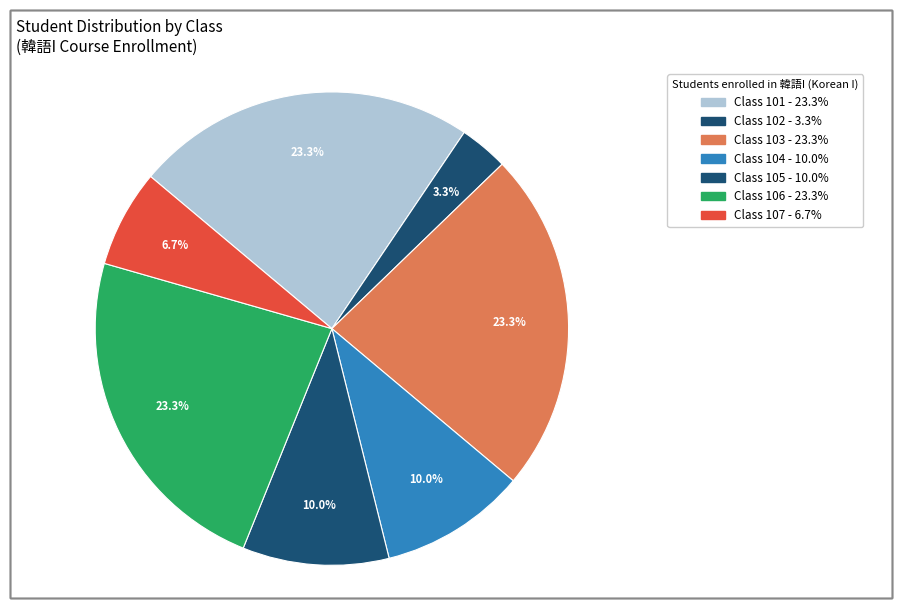

What is the smallest slice in the pie chart?

102